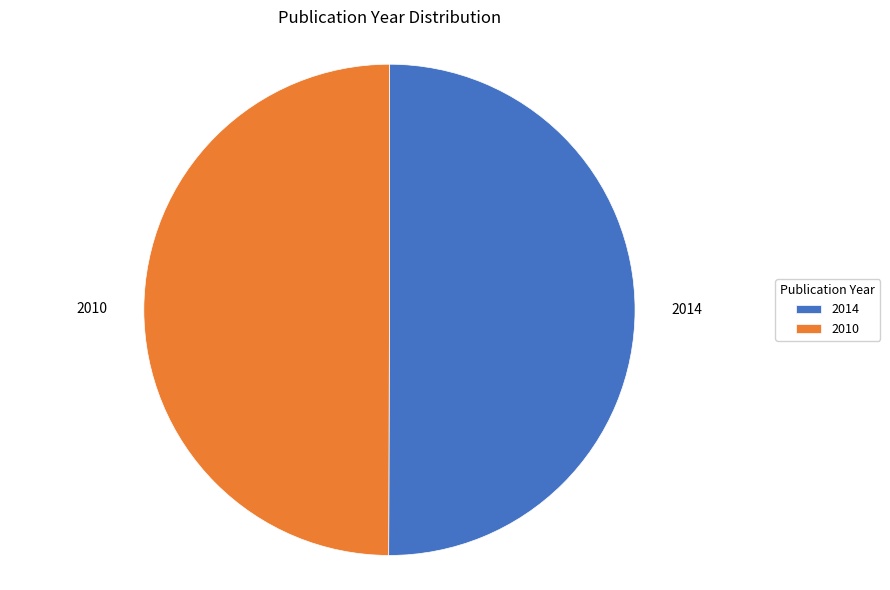

Do 2014 and 2010 together represent more than half of the pie?

Yes